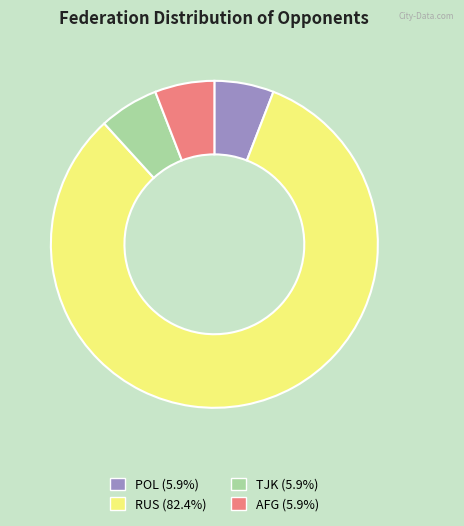

How many segments does this pie chart have?

4